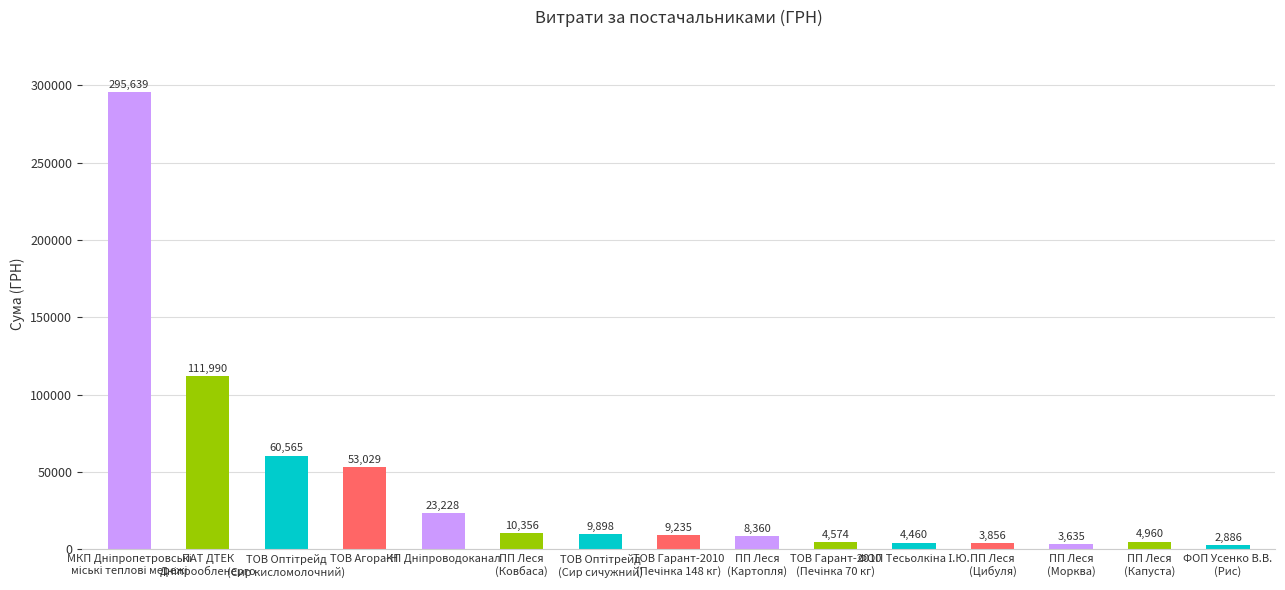

What is the maximum value shown in the chart?

295638.6